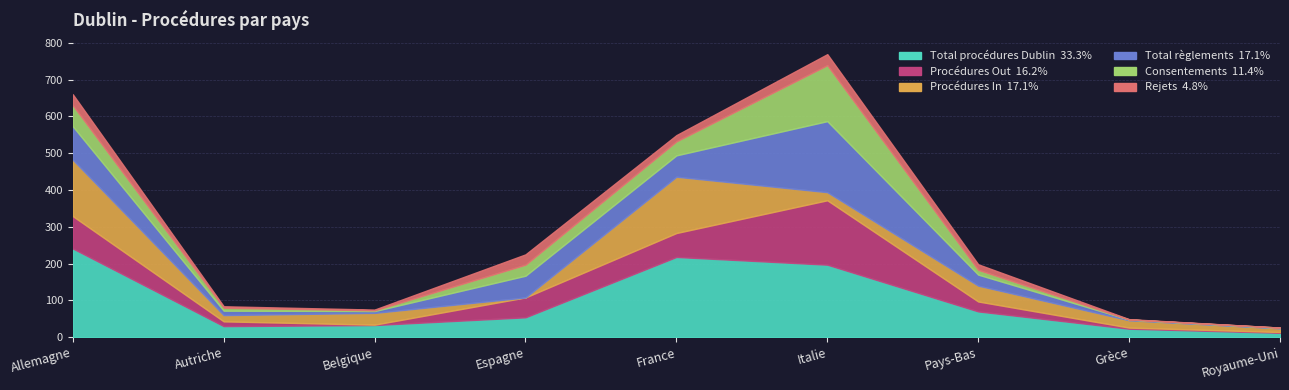

The value of Total règlements at Royaume-Uni is 0. True or false?

False